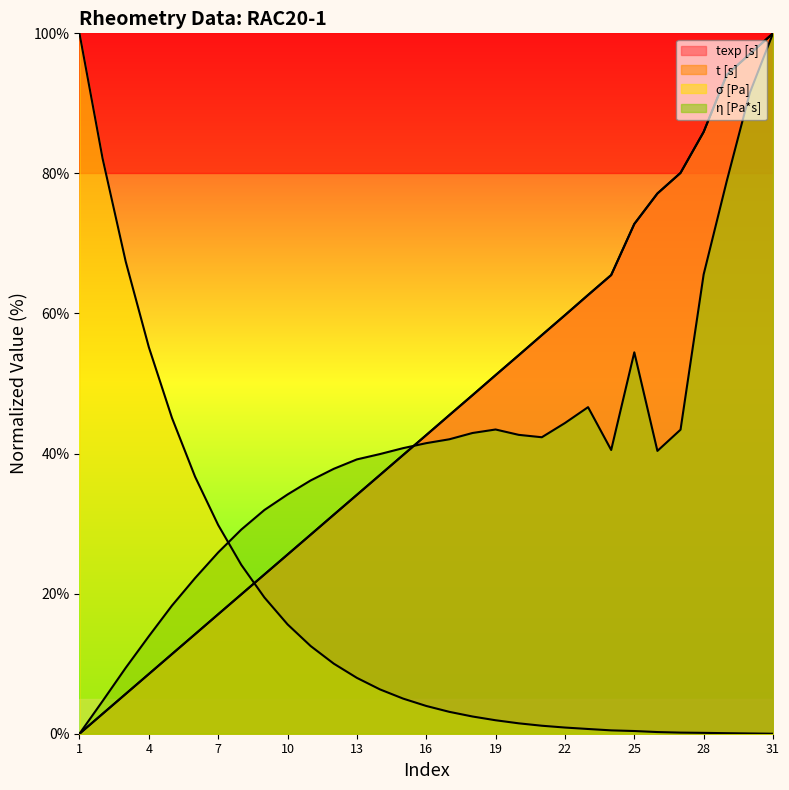

How many data points does each series have?

31